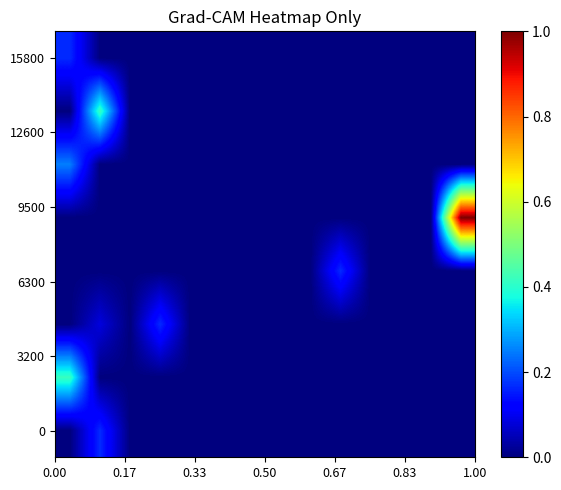

What is the greatest value displayed?

1.0